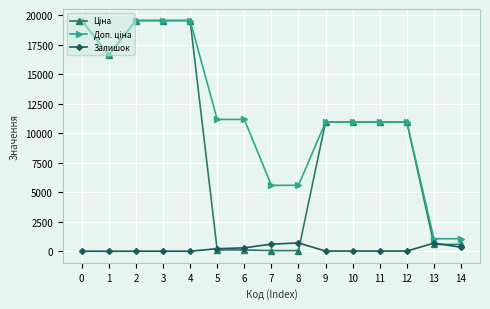

True or false: Ціна has more than 0 interior local peaks.

False